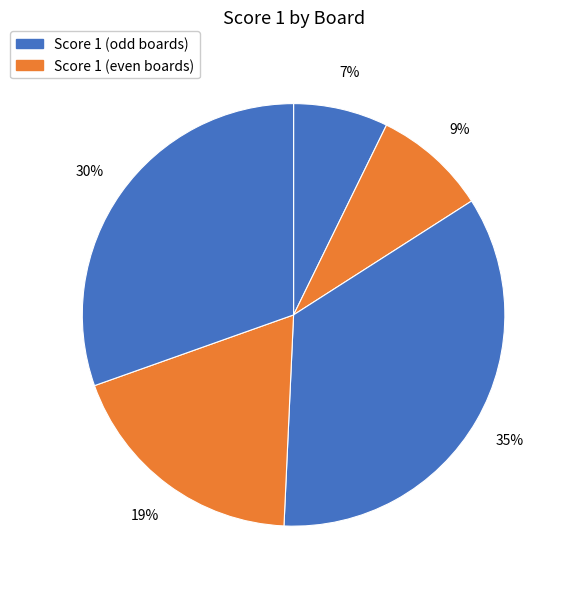

Count the number of slices in the pie.

5